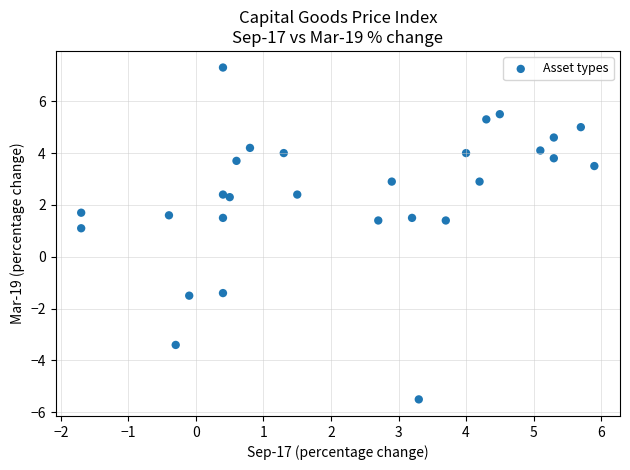

What Y value in the scatter plot is closest to 0?

1.1